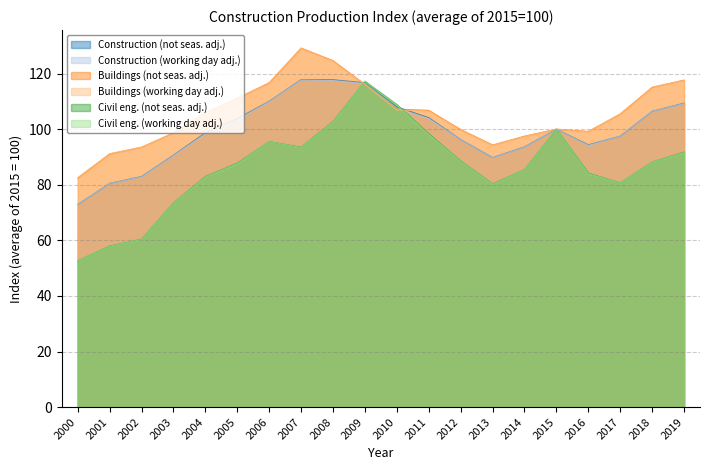

What is the difference between the maximum and minimum values in the Construction (working day adj.) series?

44.8